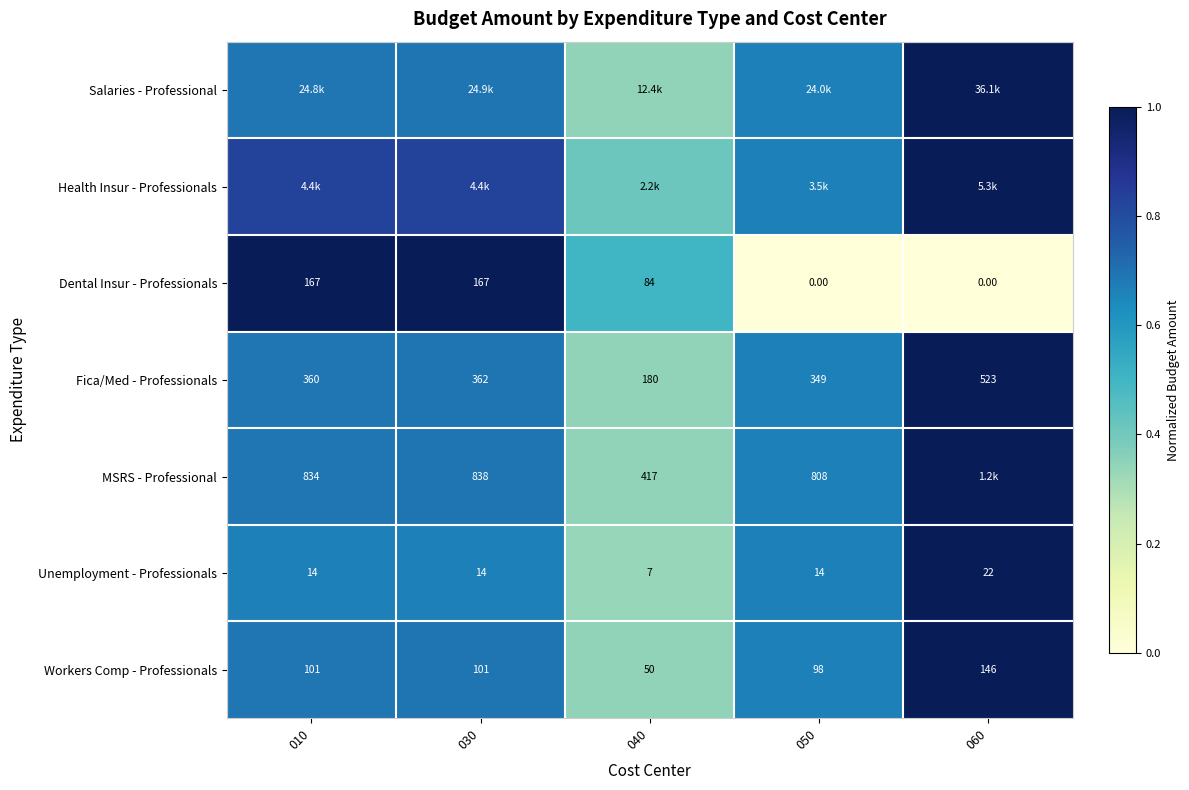

At how many categories does at least one series exceed 0?

5